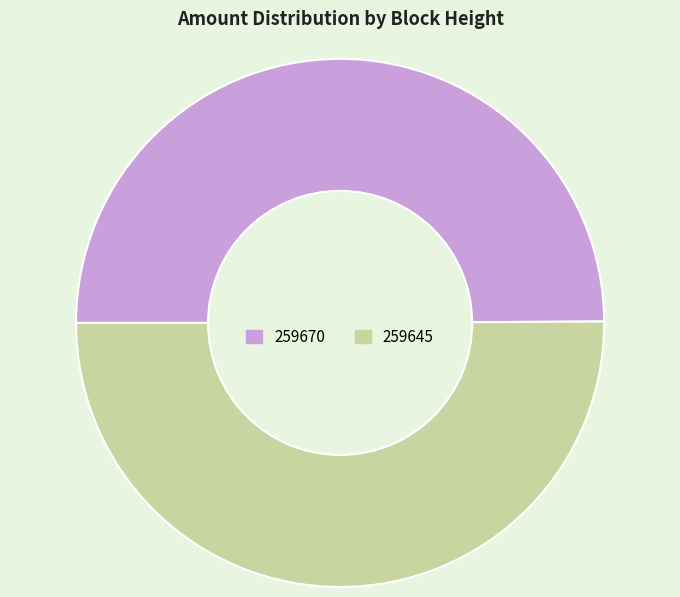

Approximately how many times larger is the value at 259645 compared to 259670?

1.0